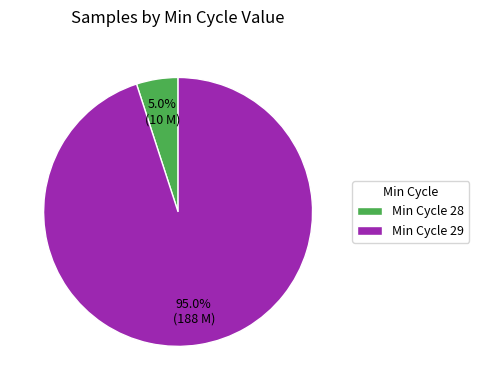

Is there a majority slice in this chart?

Yes